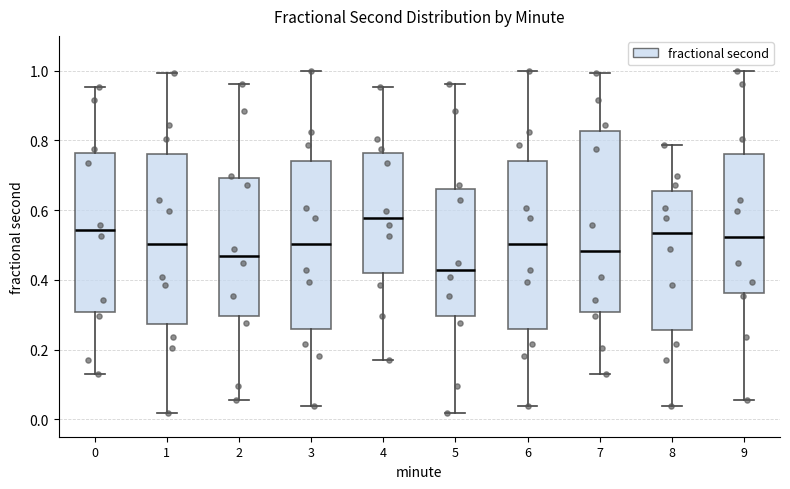

Reading left to right, transcribe this box plot: for each box, give where its median line is, the range the box spans, and where its two whiskers end, as read against the y-axis. The values are not printed on the chart, so give them approximately, as read against the axis.

0: median 0.54, box 0.30 to 0.76, whiskers 0.12 to 0.96
1: median 0.50, box 0.28 to 0.76, whiskers 0.02 to 1.00
2: median 0.46, box 0.30 to 0.70, whiskers 0.06 to 0.96
3: median 0.50, box 0.26 to 0.74, whiskers 0.04 to 1.00
4: median 0.58, box 0.42 to 0.76, whiskers 0.18 to 0.96
5: median 0.42, box 0.30 to 0.66, whiskers 0.02 to 0.96
6: median 0.50, box 0.26 to 0.74, whiskers 0.04 to 1.00
7: median 0.48, box 0.30 to 0.82, whiskers 0.12 to 1.00
8: median 0.54, box 0.26 to 0.66, whiskers 0.04 to 0.78
9: median 0.52, box 0.36 to 0.76, whiskers 0.06 to 1.00